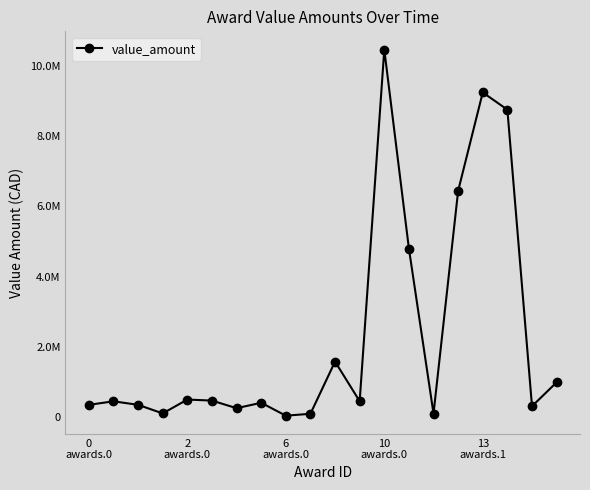

What is the value of the 4th point from the left?

105725.0